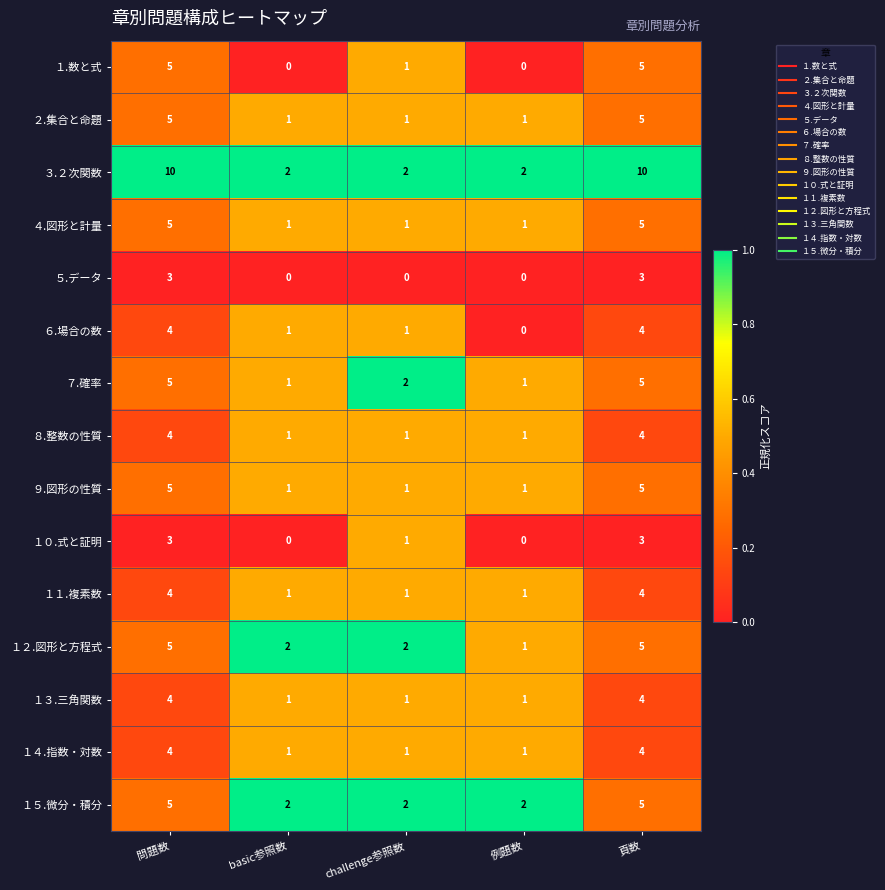

Count the ４.図形と計量 values in the range 1 to 5.

5